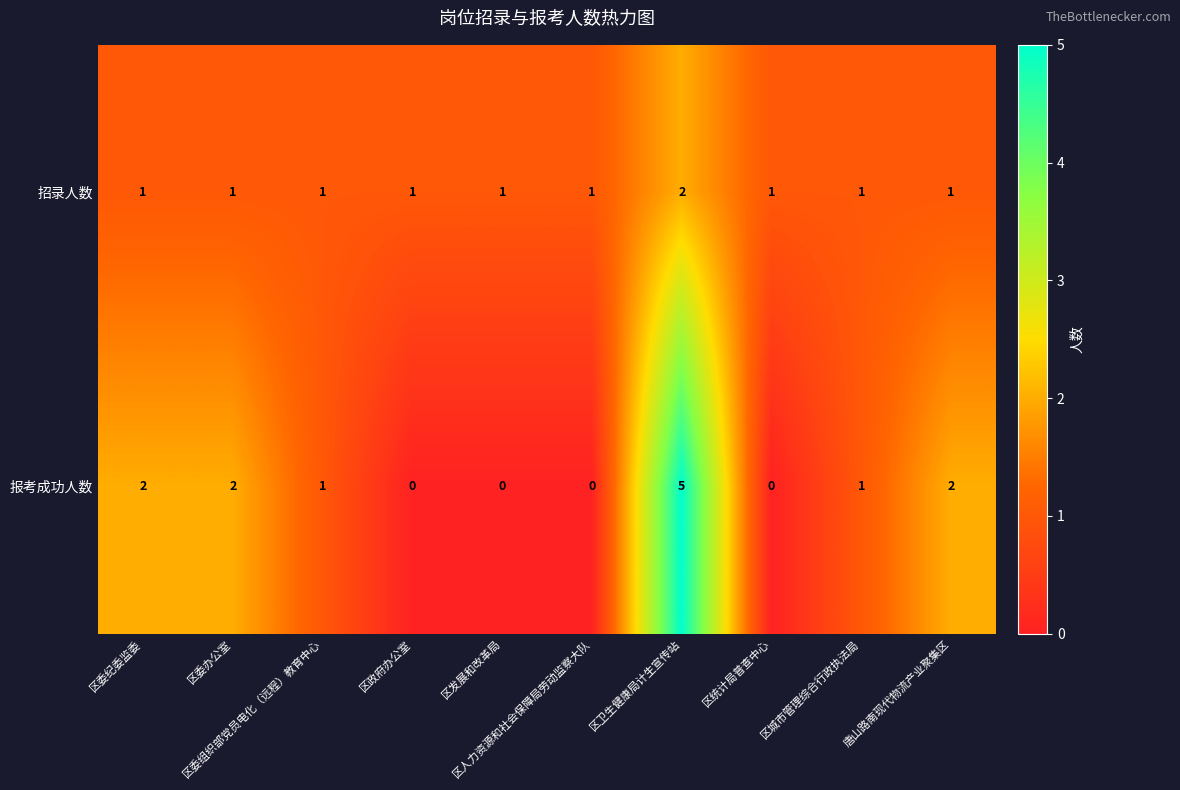

Rank the series by their average value, from highest to lowest.

报考成功人数, 招录人数